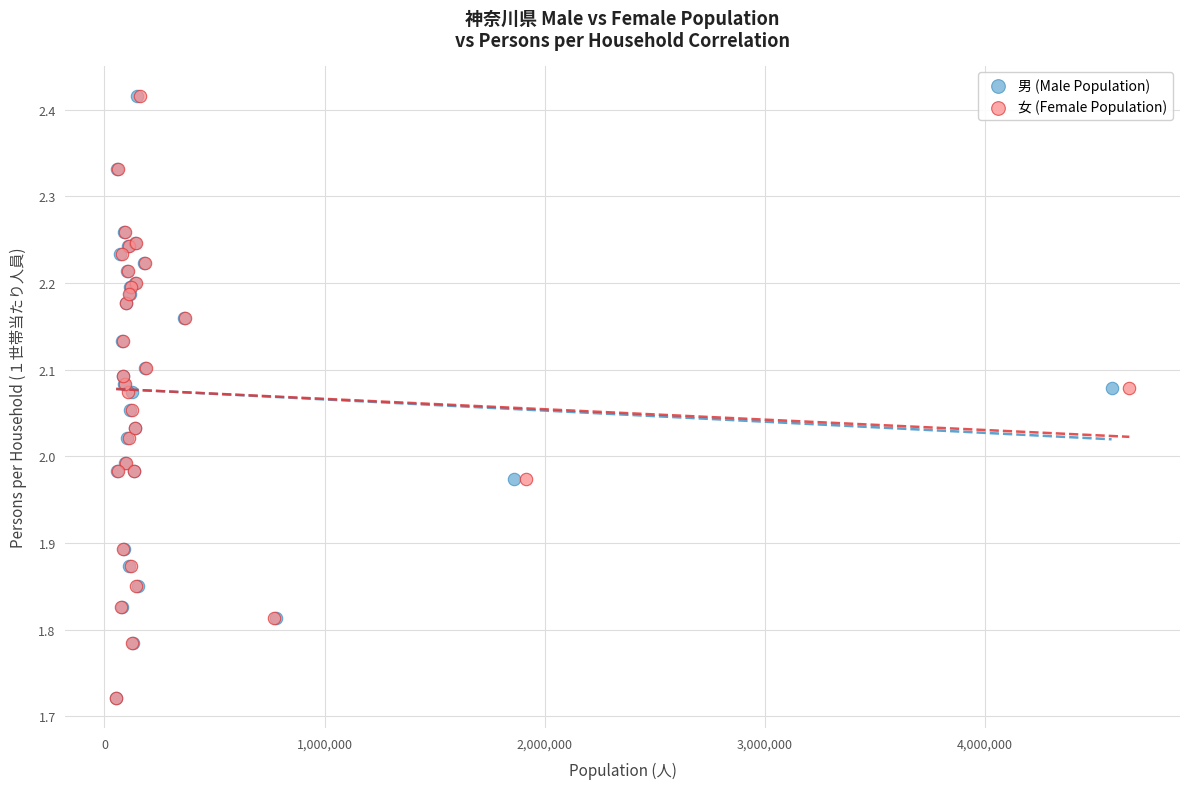

What are all the series names shown in the legend?

男 (Male Population), 女 (Female Population)